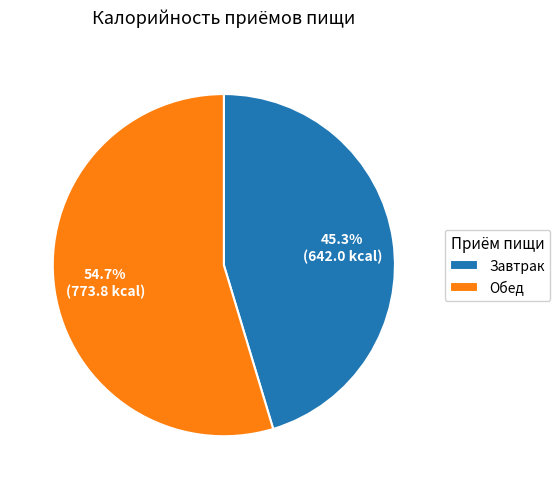

To the nearest percent, what is the difference between the Завтрак and Обед slice percentages?

9%